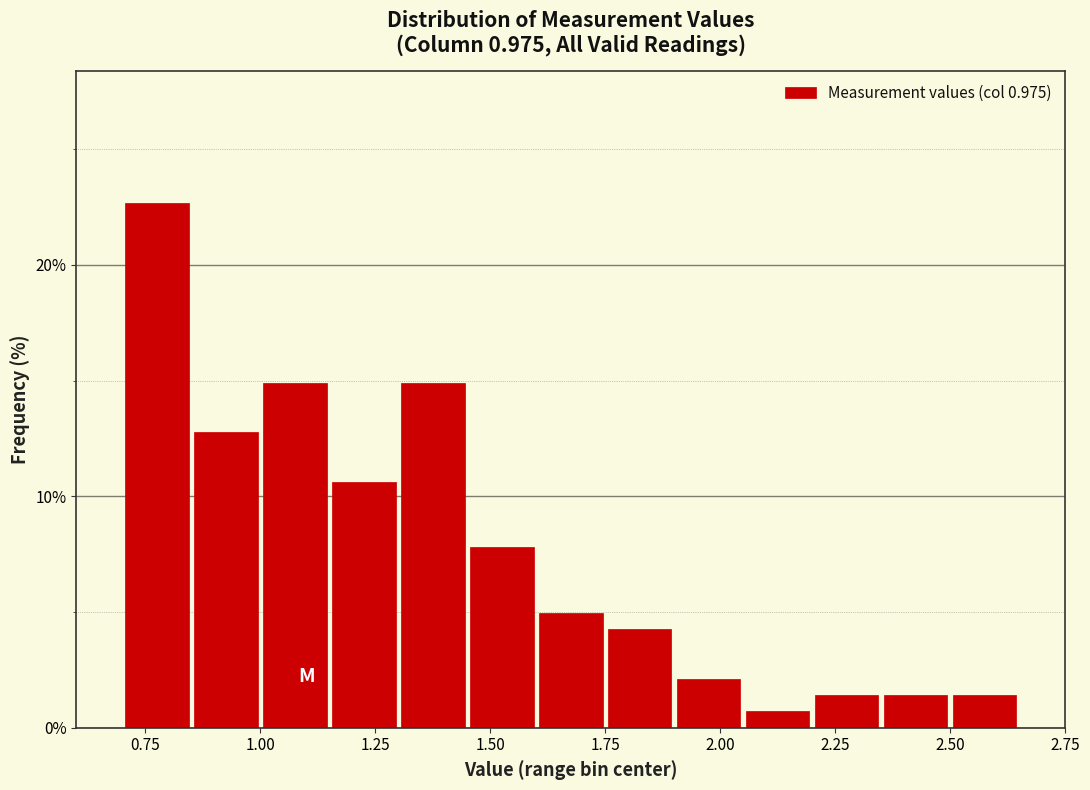

Around what value on the x-axis is the tallest bar? Give the approximate position of its centre, as read against the axis.

0.80